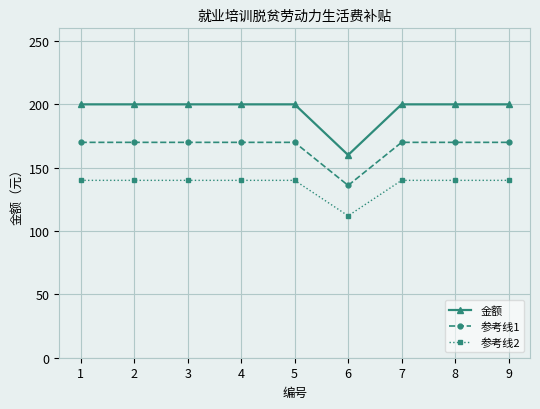

Which category has the lowest value in the 金额 series?

6